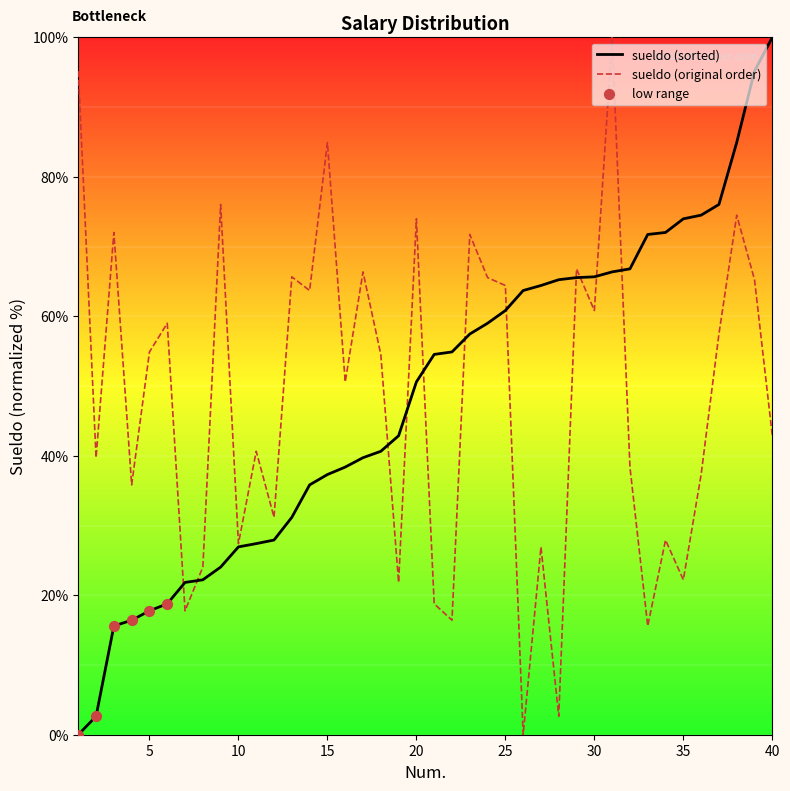

Which series contains the lowest Y value?

sueldo